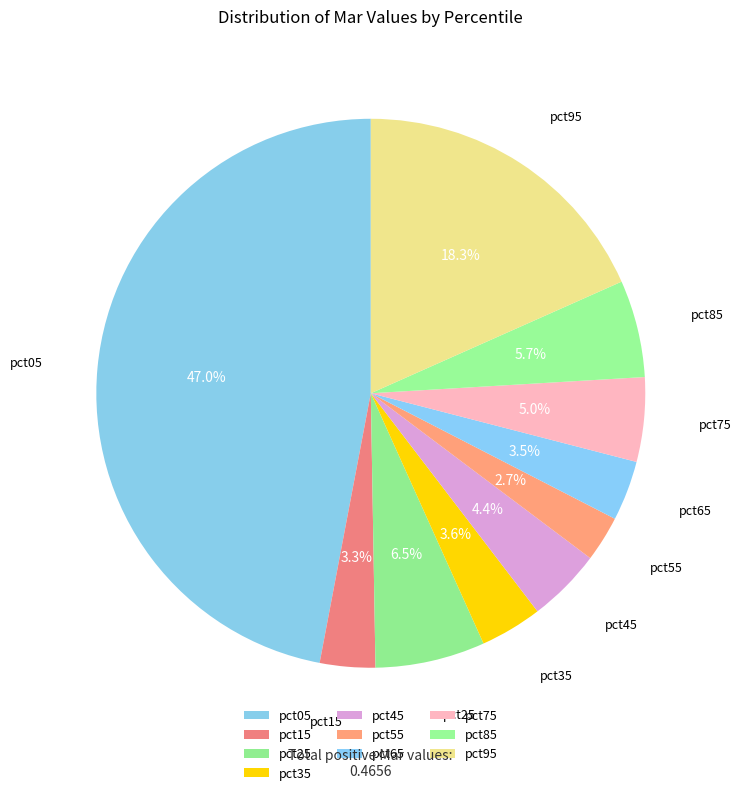

Is there a majority slice in this chart?

No